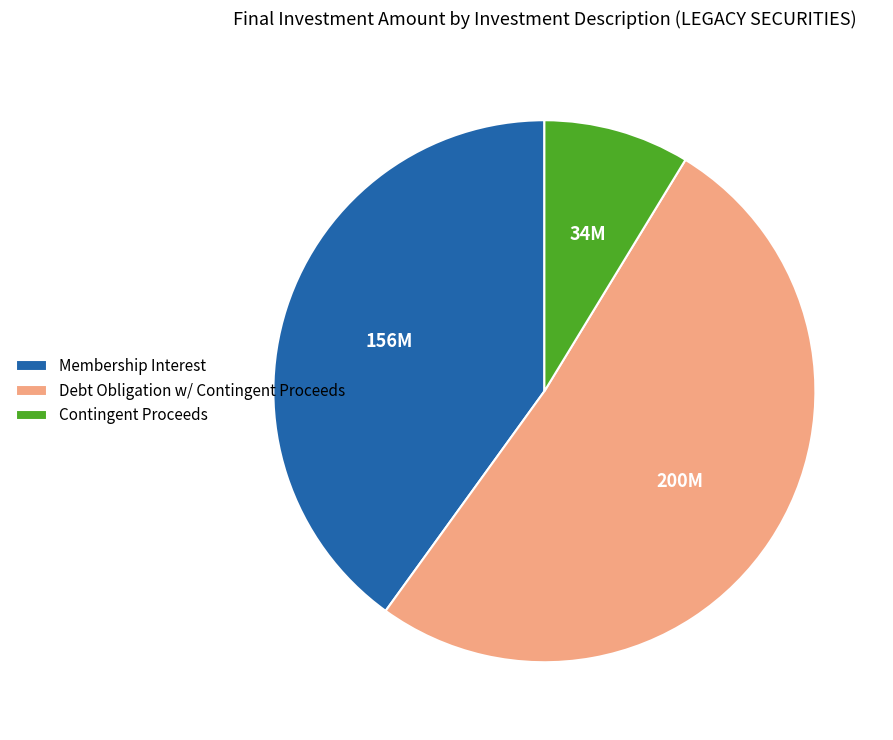

What is the largest slice in the pie chart?

Debt Obligation w/ Contingent Proceeds